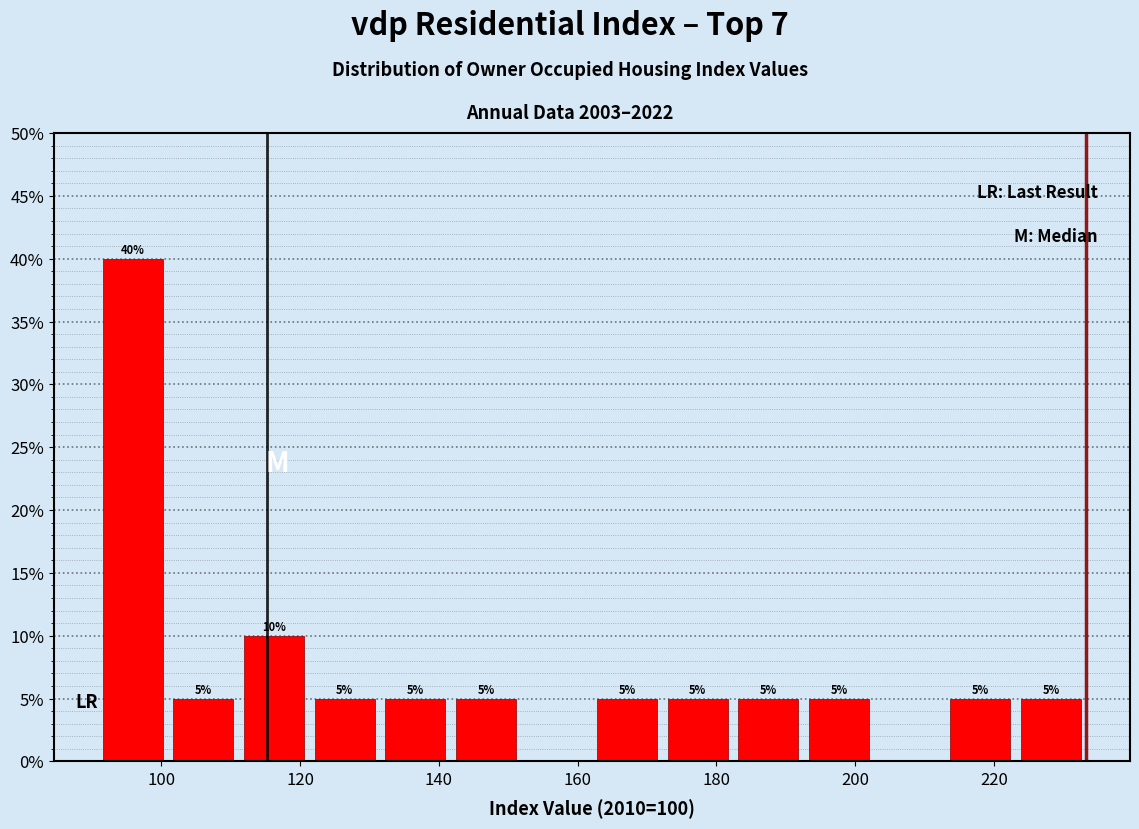

Which range on the x-axis has the tallest bar?

90 to 100